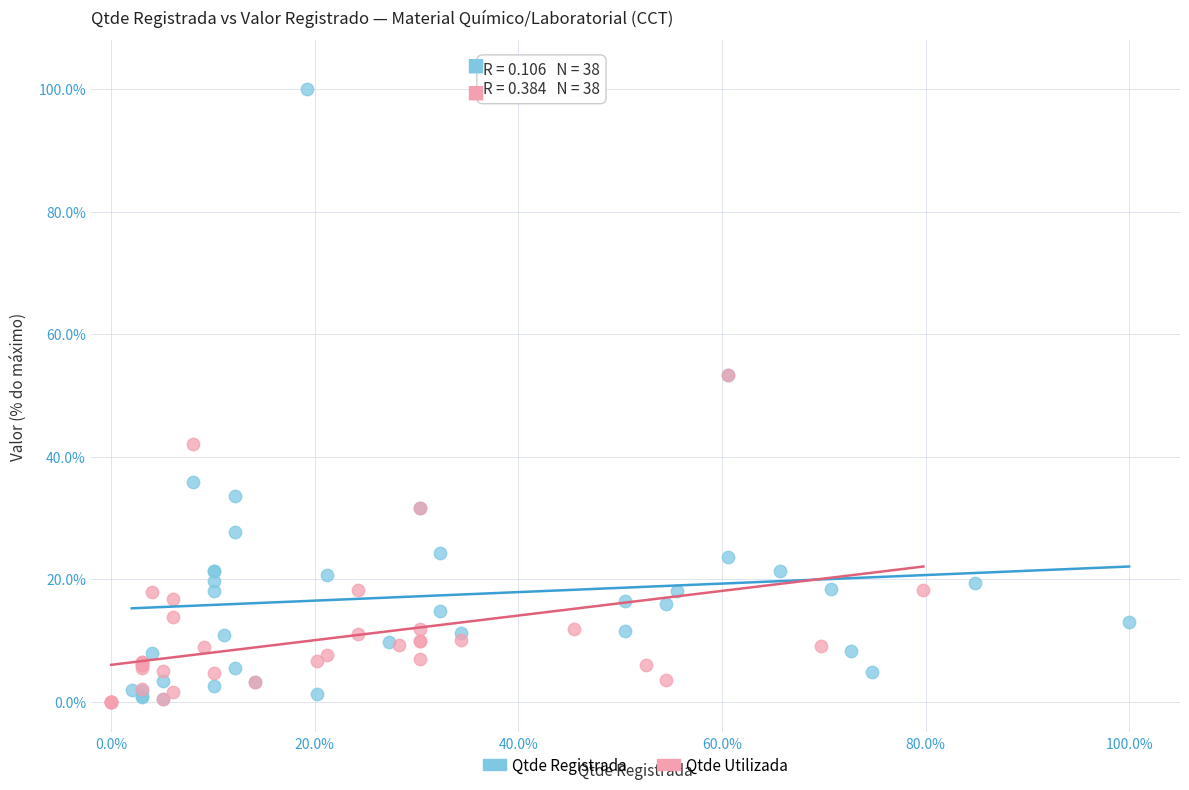

What are all the series names shown in the legend?

Qtde Registrada, Qtde Utilizada